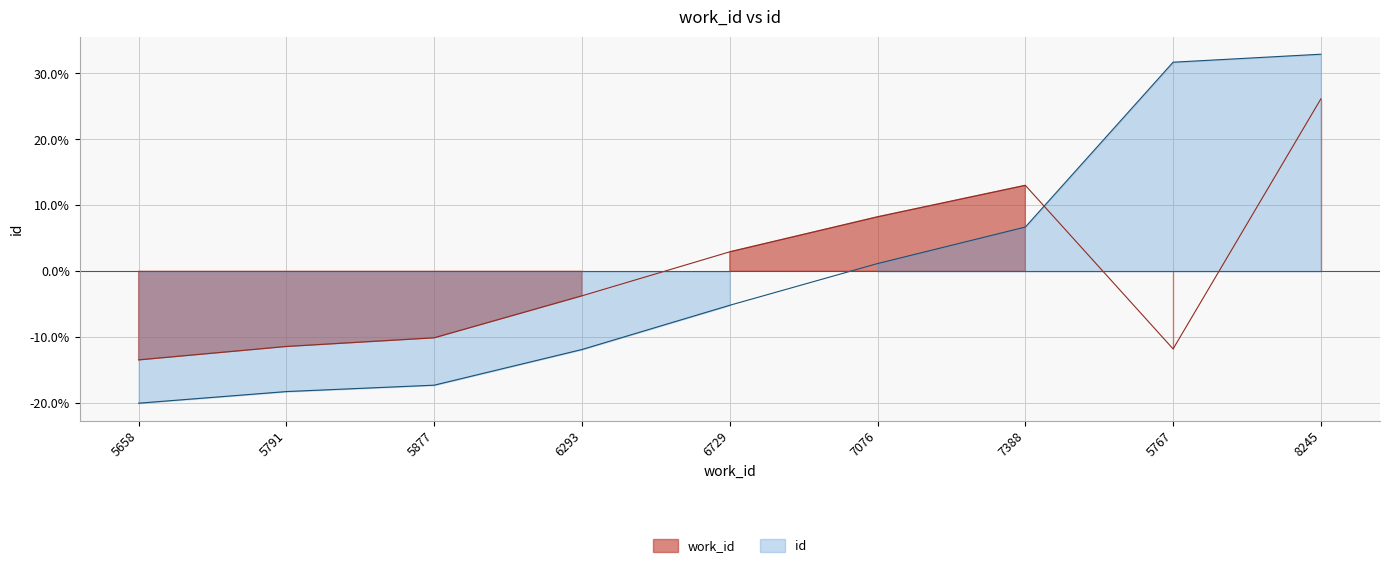

At 7388, list the series in order from largest to smallest.

work_id, id